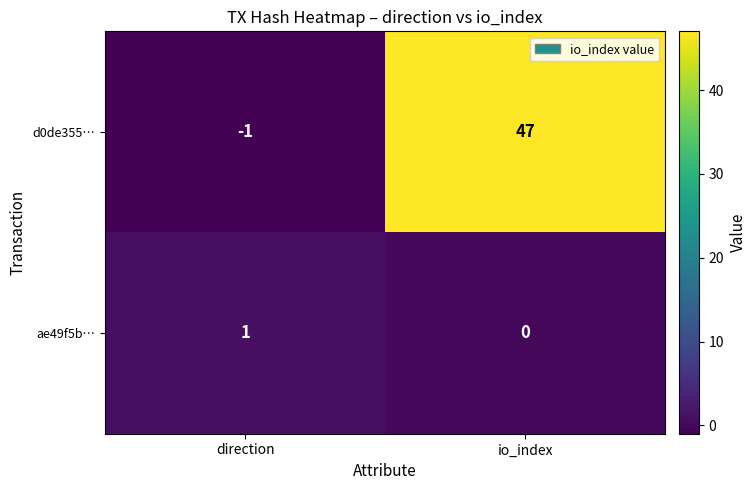

What is the average value of the d0de355… series?

23